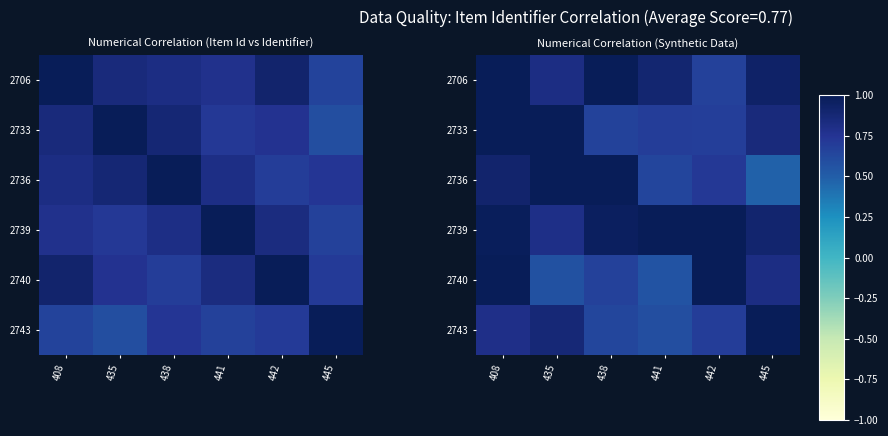

What is the difference between the maximum and second lowest values in the 2733 series?

0.3